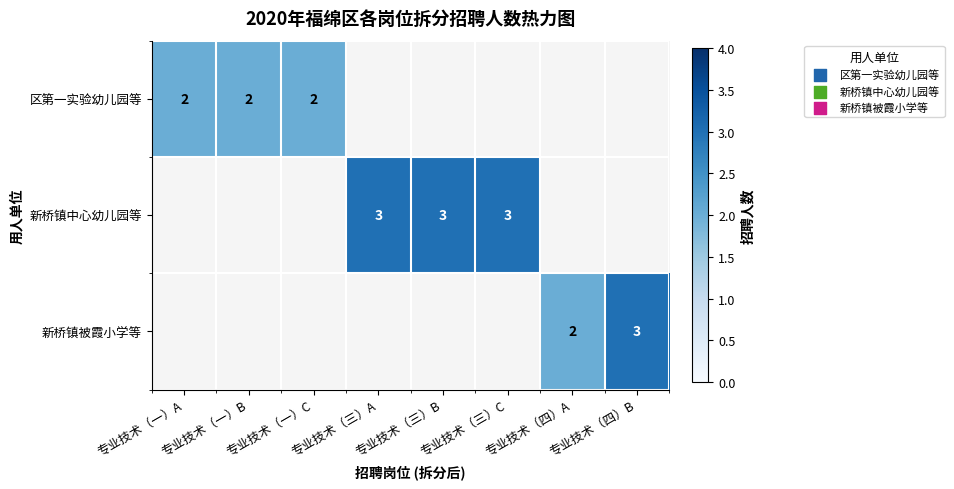

The value of 新桥镇中心幼儿园等 at 专业技术（三）A is 1. True or false?

False